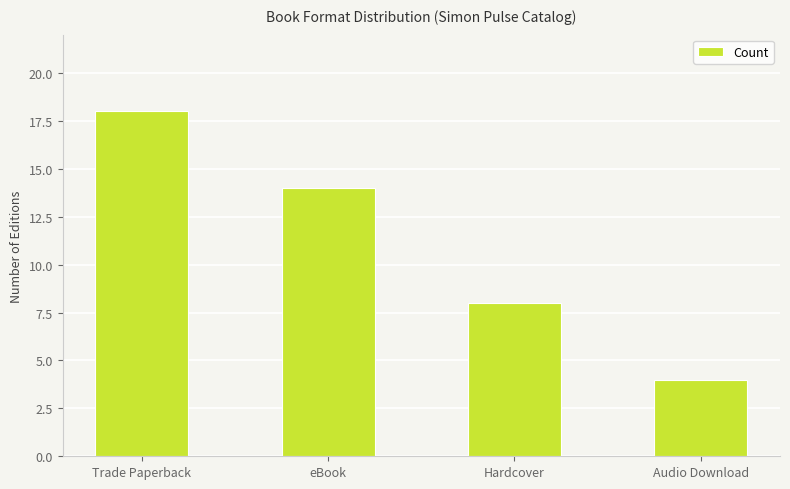

Reading right to left, extract all data points from this chart.

Audio Download=4	Hardcover=8	eBook=14	Trade Paperback=18